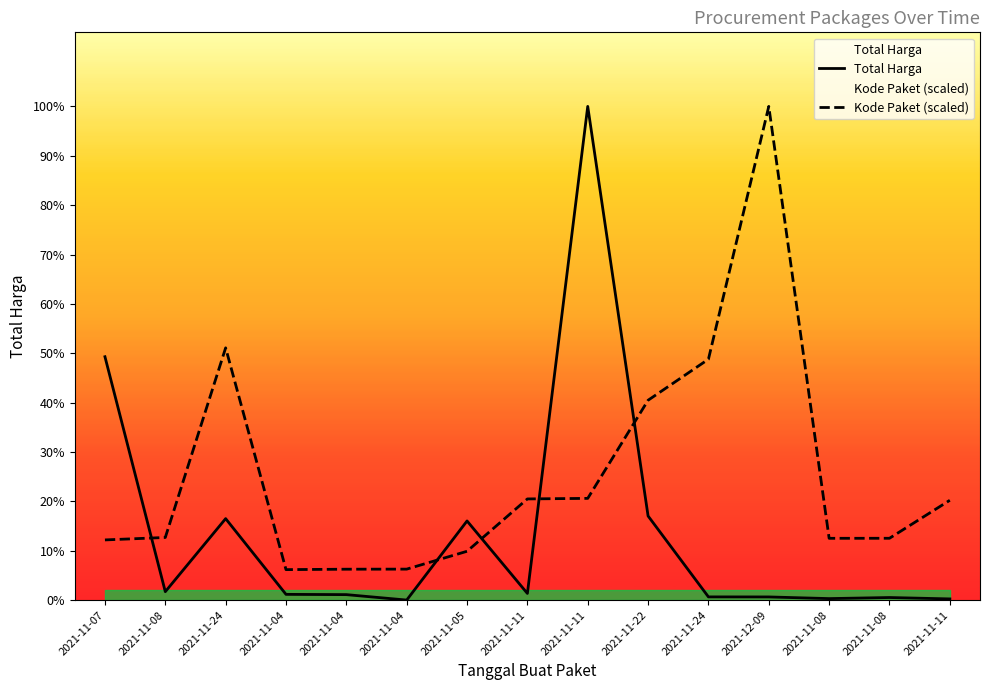

True or false: Kode Paket (scaled) and Total Harga intersect in this chart.

True